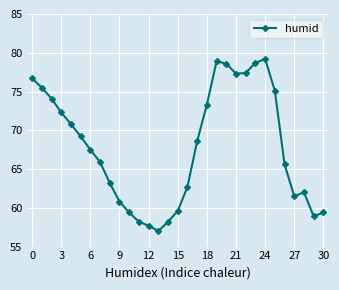

What is the maximum value shown in the chart?

79.2